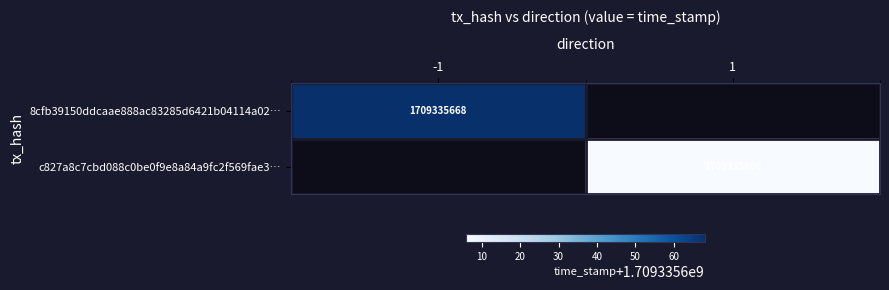

Reading left to right, what are all the values shown in this chart?

8cfb39150ddcaae888ac83285d6421b04114a02: -1	1709335668
c827a8c7cbd088c0be0f9e8a84a9fc2f569fae3: 1	1709335606